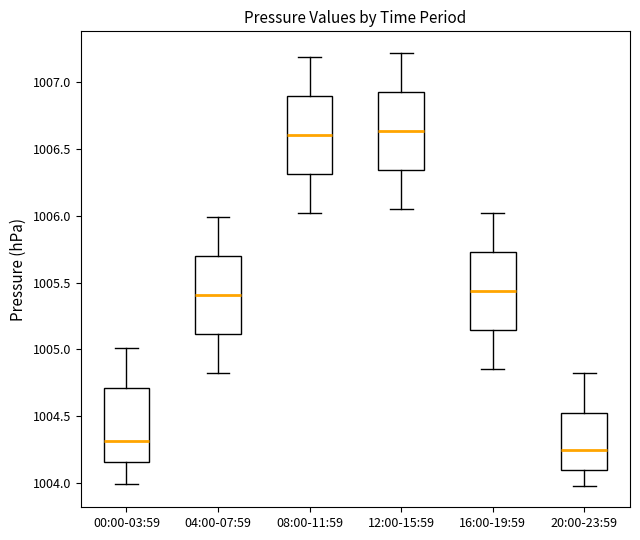

Reading left to right, read every box against the y-axis: the position of its median line, the range the box covers, and the ends of its whiskers. The values are not printed on the chart, so give them approximately, as read against the axis.

00:00-03:59: median 1004.30, box 1004.15 to 1004.70, whiskers 1004.00 to 1005.00
04:00-07:59: median 1005.40, box 1005.10 to 1005.70, whiskers 1004.80 to 1006.00
08:00-11:59: median 1006.60, box 1006.30 to 1006.90, whiskers 1006.00 to 1007.20
12:00-15:59: median 1006.65, box 1006.35 to 1006.95, whiskers 1006.05 to 1007.20
16:00-19:59: median 1005.45, box 1005.15 to 1005.75, whiskers 1004.85 to 1006.00
20:00-23:59: median 1004.25, box 1004.10 to 1004.55, whiskers 1004.00 to 1004.80